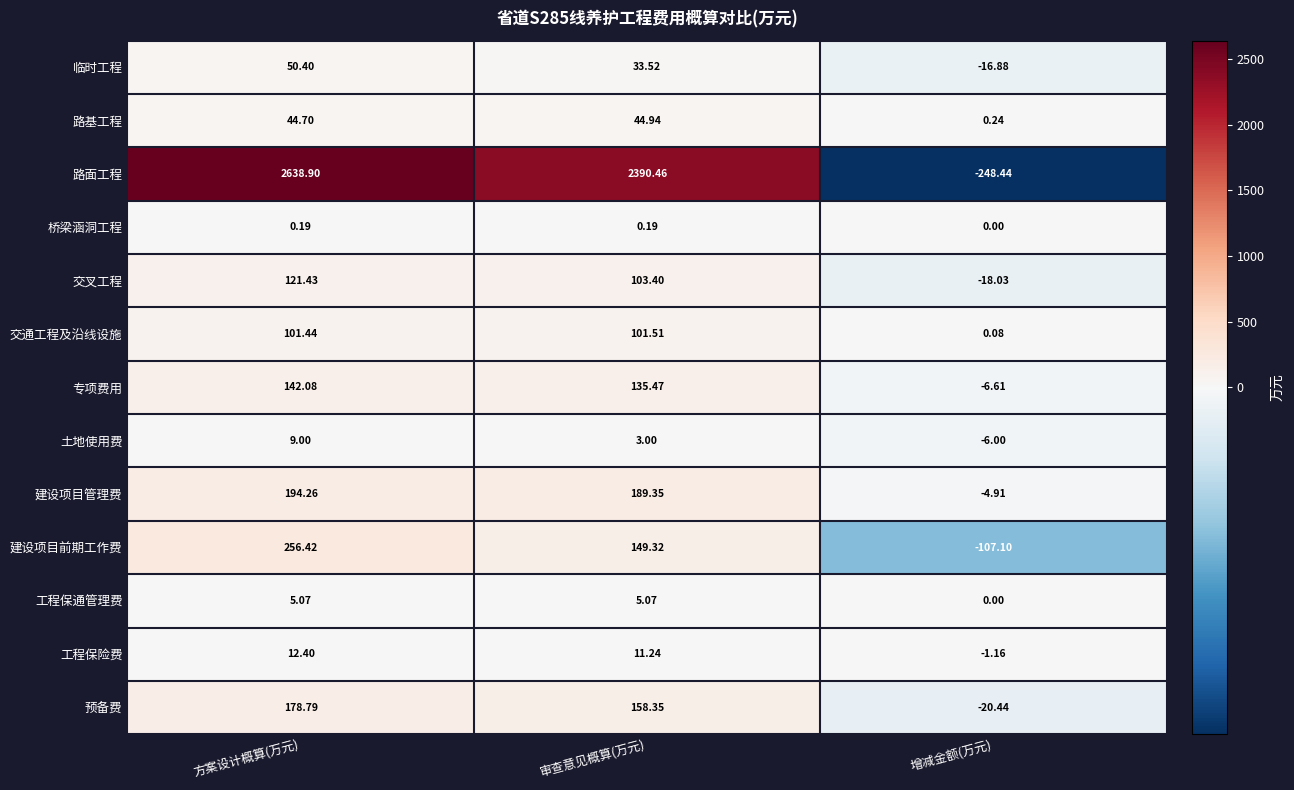

Rank the series by their maximum value, from highest to lowest.

路面工程, 建设项目前期工作费, 建设项目管理费, 预备费, 专项费用, 交叉工程, 交通工程及沿线设施, 临时工程, 路基工程, 工程保险费, 土地使用费, 工程保通管理费, 桥梁涵洞工程